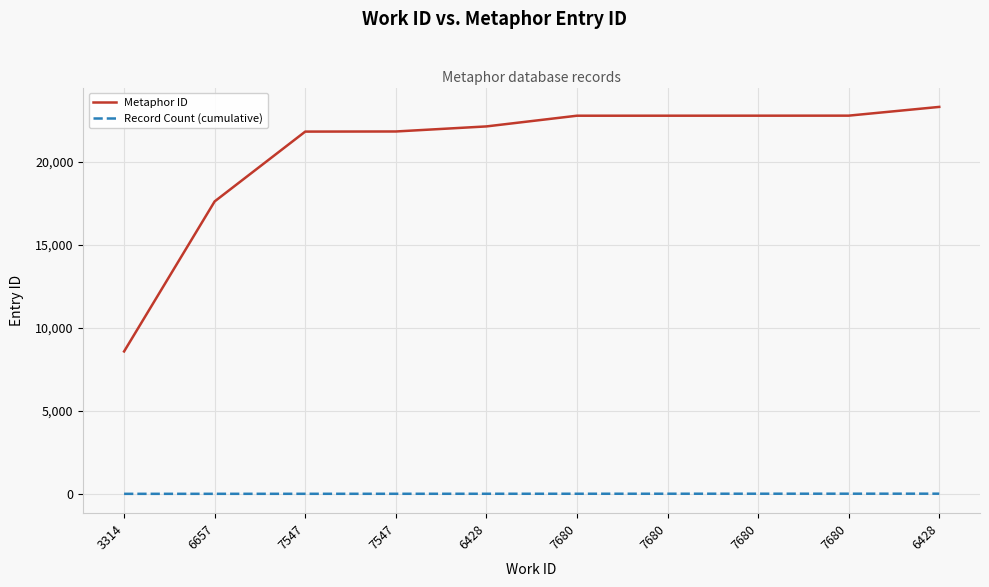

What are all the series names shown in the legend?

Metaphor ID, Record Count (cumulative)